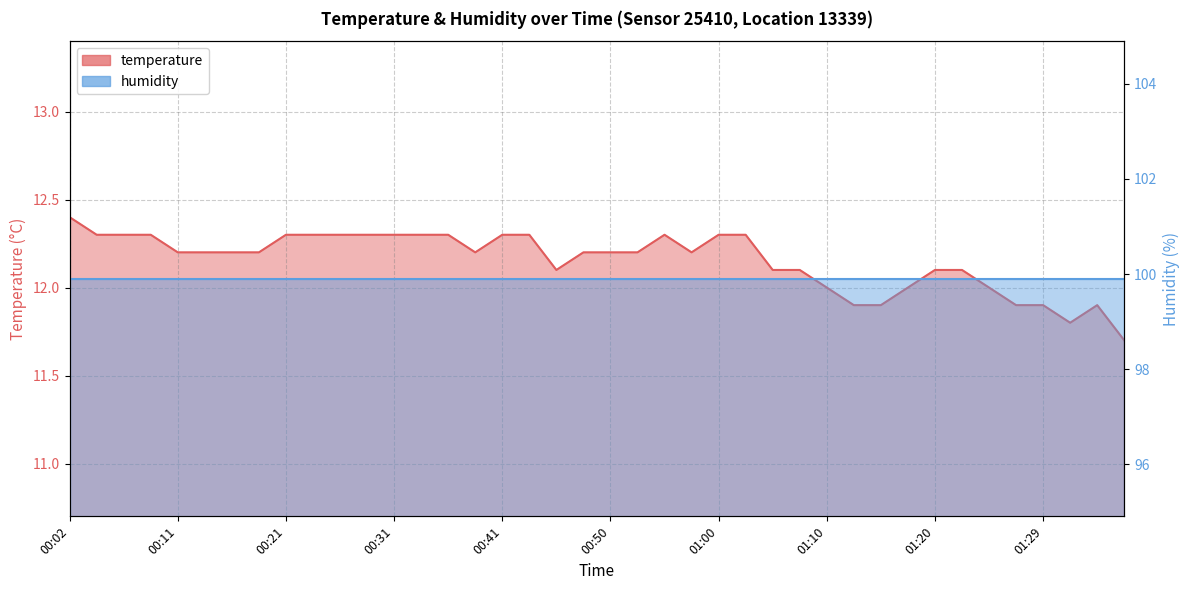

List the labels in order of value, smallest first.

01:37, 01:32, 01:12, 01:15, 01:27, 01:29, 01:34, 01:10, 01:17, 01:25, 00:46, 01:05, 01:07, 01:20, 01:22, 00:11, 00:14, 00:16, 00:19, 00:38, 00:48, 00:50, 00:53, 00:58, 00:04, 00:07, 00:09, 00:21, 00:24, 00:26, 00:29, 00:31, 00:33, 00:36, 00:41, 00:43, 00:55, 01:00, 01:03, 00:02